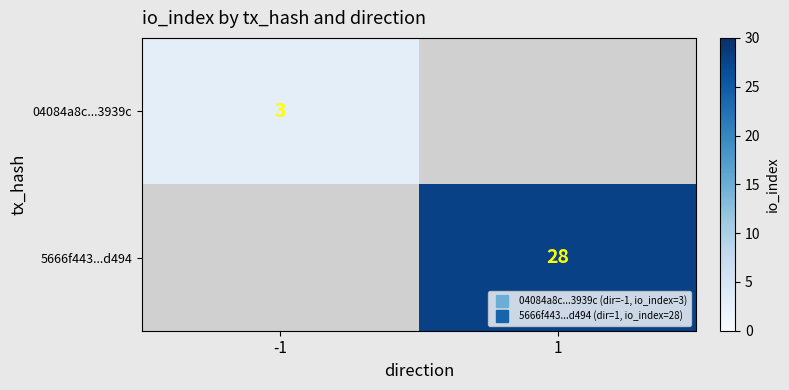

How many distinct data groups are displayed?

2